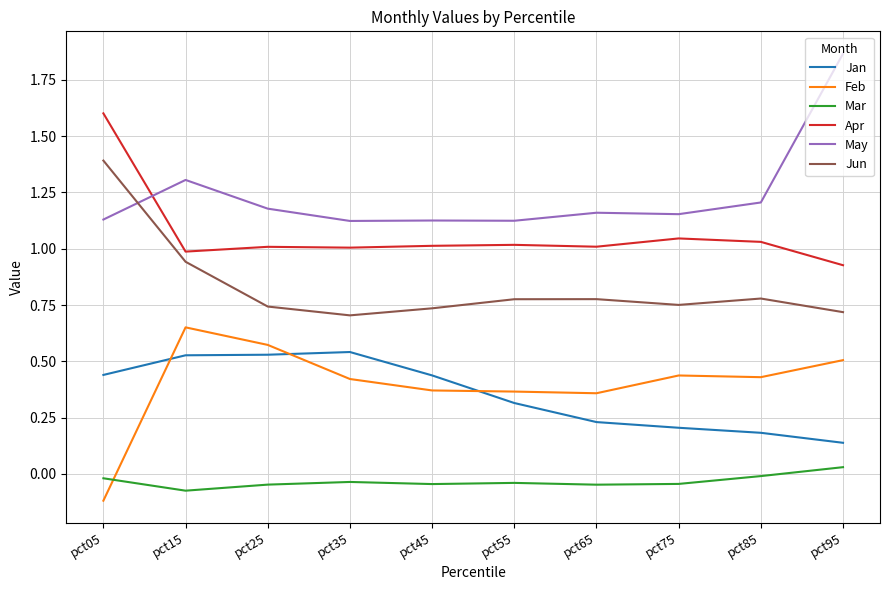

Which category has the highest value in the Feb series?

pct15